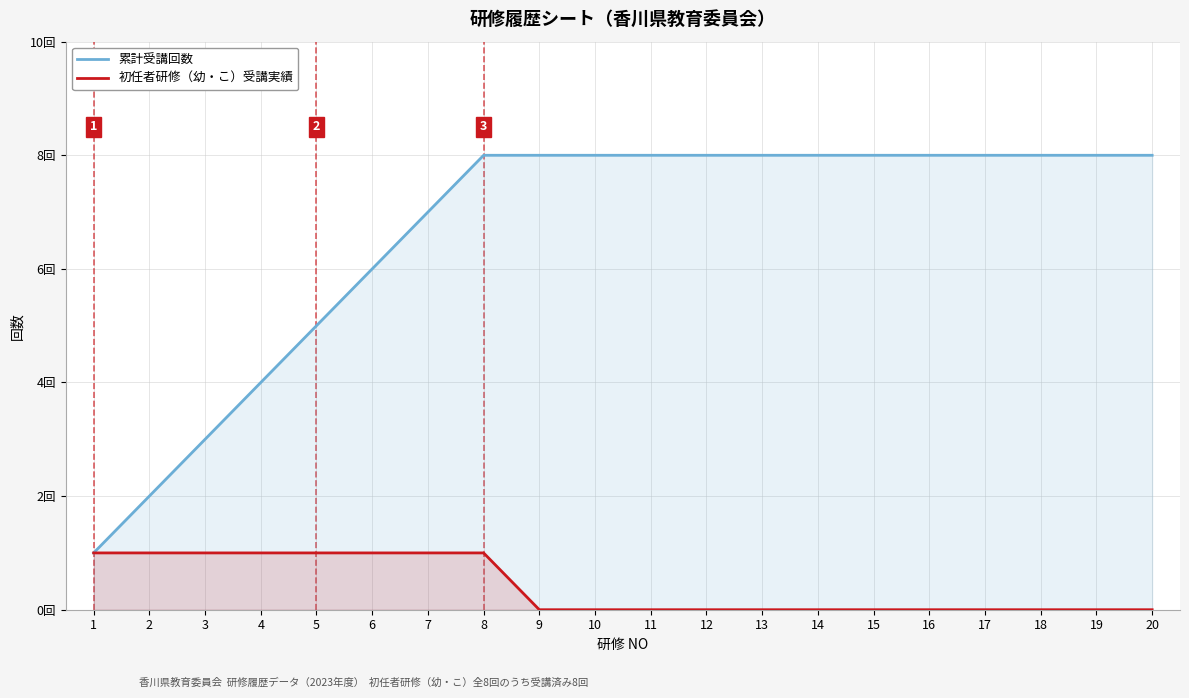

What is the maximum value shown in the chart?

8